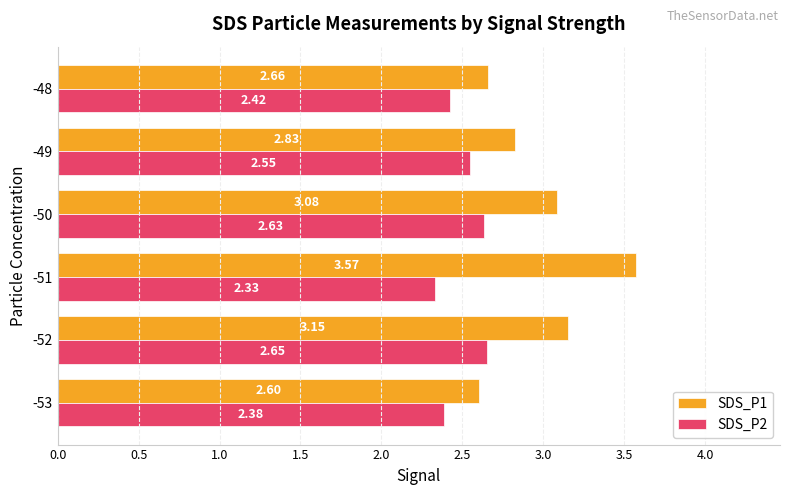

What is the total value across all series at -50?

5.7